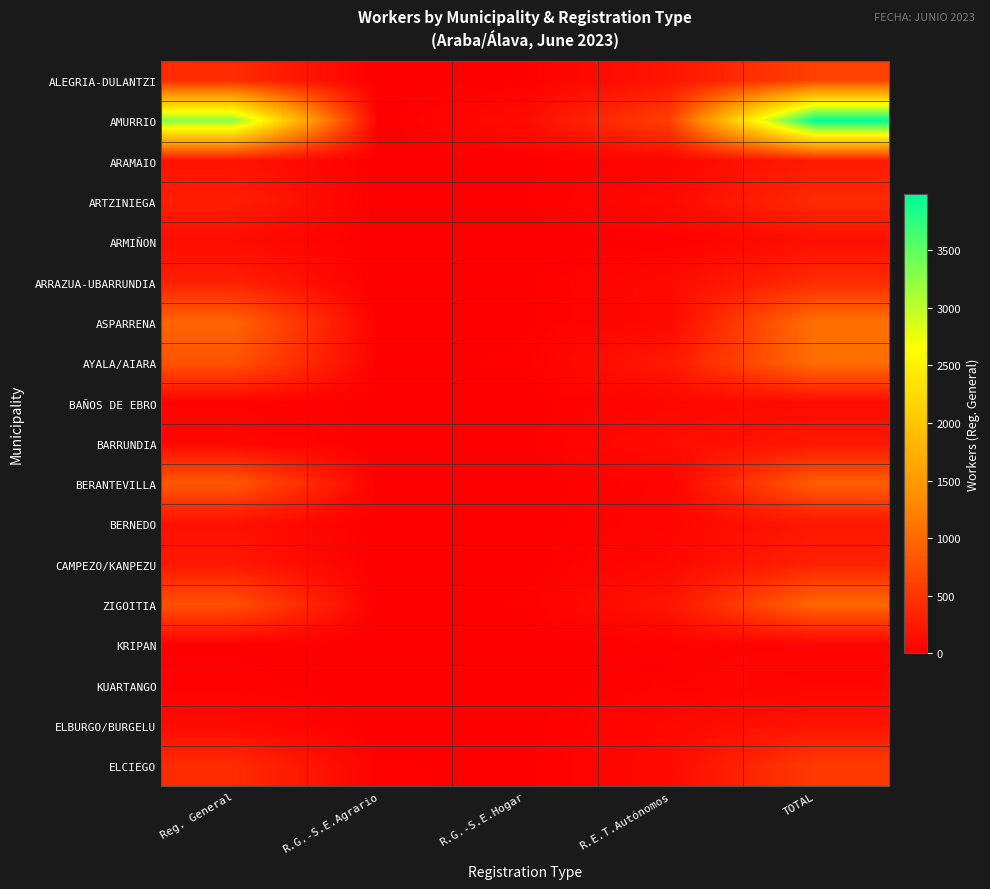

Reading left to right, transcribe all the data shown in this chart.

ALEGRIA-DULANTZI: Reg. General=411	R.G.-S.E.Agrario=0	R.G.-S.E.Hogar=14	R.E.T.Autónomos=197	TOTAL=623
AMURRIO: Reg. General=3256	R.G.-S.E.Agrario=0	R.G.-S.E.Hogar=119	R.E.T.Autónomos=610	TOTAL=3986
ARAMAIO: Reg. General=178	R.G.-S.E.Agrario=0	R.G.-S.E.Hogar=8	R.E.T.Autónomos=60	TOTAL=247
ARTZINIEGA: Reg. General=291	R.G.-S.E.Agrario=0	R.G.-S.E.Hogar=14	R.E.T.Autónomos=99	TOTAL=405
ARMIÑON: Reg. General=124	R.G.-S.E.Agrario=0	R.G.-S.E.Hogar=0	R.E.T.Autónomos=18	TOTAL=143
ARRAZUA-UBARRUNDIA: Reg. General=301	R.G.-S.E.Agrario=0	R.G.-S.E.Hogar=11	R.E.T.Autónomos=100	TOTAL=413
ASPARRENA: Reg. General=952	R.G.-S.E.Agrario=0	R.G.-S.E.Hogar=10	R.E.T.Autónomos=98	TOTAL=1061
AYALA/AIARA: Reg. General=790	R.G.-S.E.Agrario=6	R.G.-S.E.Hogar=22	R.E.T.Autónomos=233	TOTAL=1051
BAÑOS DE EBRO: Reg. General=30	R.G.-S.E.Agrario=11	R.G.-S.E.Hogar=0	R.E.T.Autónomos=73	TOTAL=115
BARRUNDIA: Reg. General=79	R.G.-S.E.Agrario=0	R.G.-S.E.Hogar=9	R.E.T.Autónomos=125	TOTAL=214
BERANTEVILLA: Reg. General=834	R.G.-S.E.Agrario=0	R.G.-S.E.Hogar=5	R.E.T.Autónomos=44	TOTAL=884
BERNEDO: Reg. General=158	R.G.-S.E.Agrario=0	R.G.-S.E.Hogar=0	R.E.T.Autónomos=59	TOTAL=219
CAMPEZO/KANPEZU: Reg. General=227	R.G.-S.E.Agrario=5	R.G.-S.E.Hogar=0	R.E.T.Autónomos=93	TOTAL=326
ZIGOITIA: Reg. General=759	R.G.-S.E.Agrario=0	R.G.-S.E.Hogar=19	R.E.T.Autónomos=199	TOTAL=978
KRIPAN: Reg. General=13	R.G.-S.E.Agrario=0	R.G.-S.E.Hogar=0	R.E.T.Autónomos=29	TOTAL=44
KUARTANGO: Reg. General=24	R.G.-S.E.Agrario=0	R.G.-S.E.Hogar=0	R.E.T.Autónomos=36	TOTAL=60
ELBURGO/BURGELU: Reg. General=101	R.G.-S.E.Agrario=0	R.G.-S.E.Hogar=5	R.E.T.Autónomos=85	TOTAL=191
ELCIEGO: Reg. General=418	R.G.-S.E.Agrario=21	R.G.-S.E.Hogar=7	R.E.T.Autónomos=106	TOTAL=552